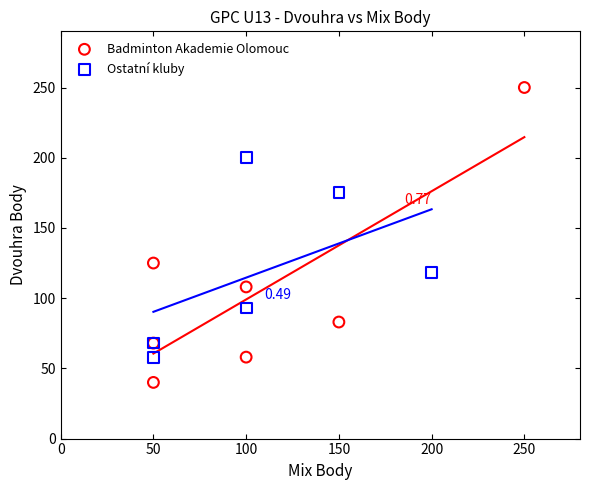

Which series contains the highest Y value?

Badminton Akademie Olomouc